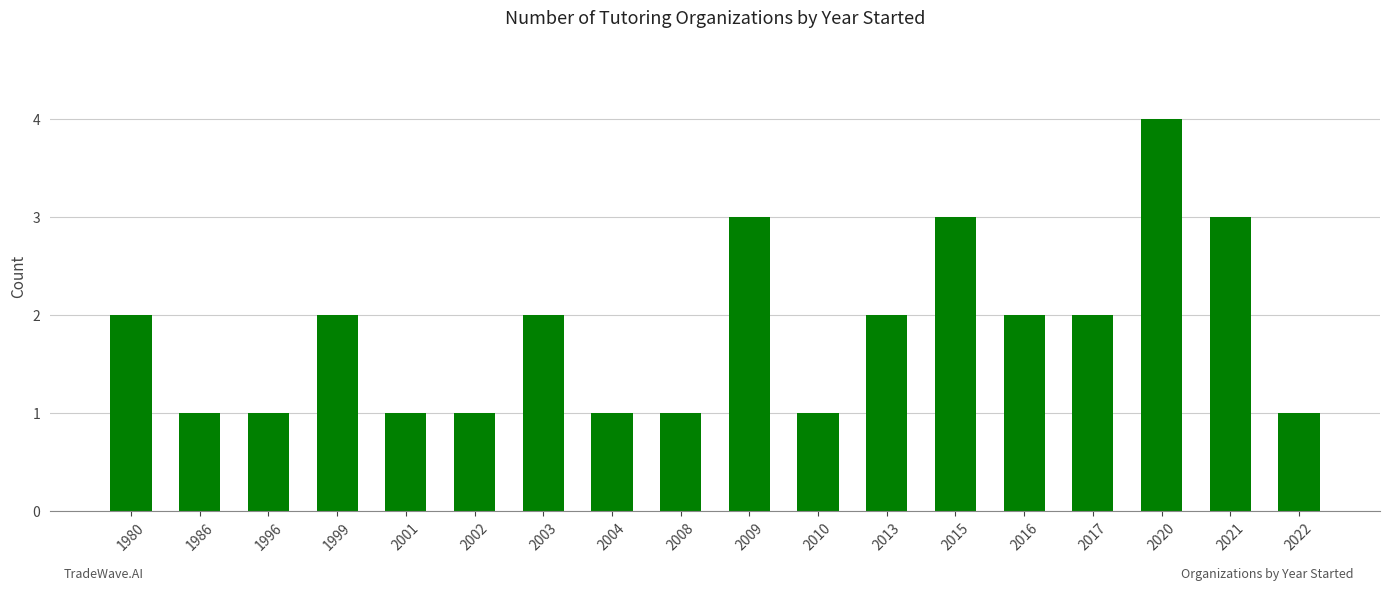

What is the minimum value shown in the chart?

1